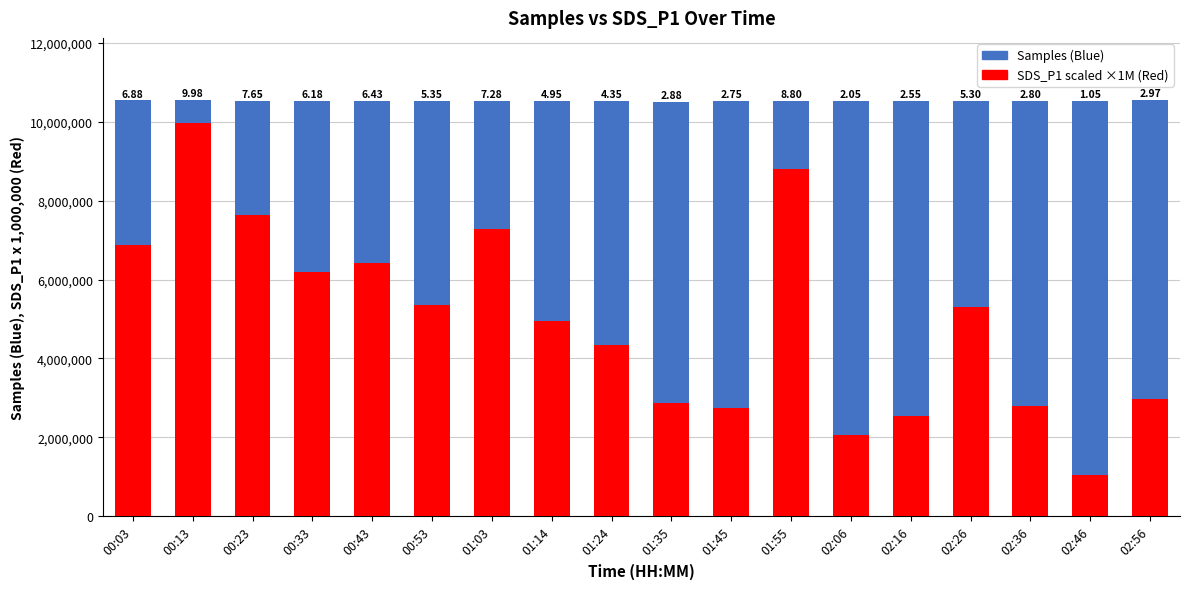

What is the label of the 8th bar from the left?

01:14